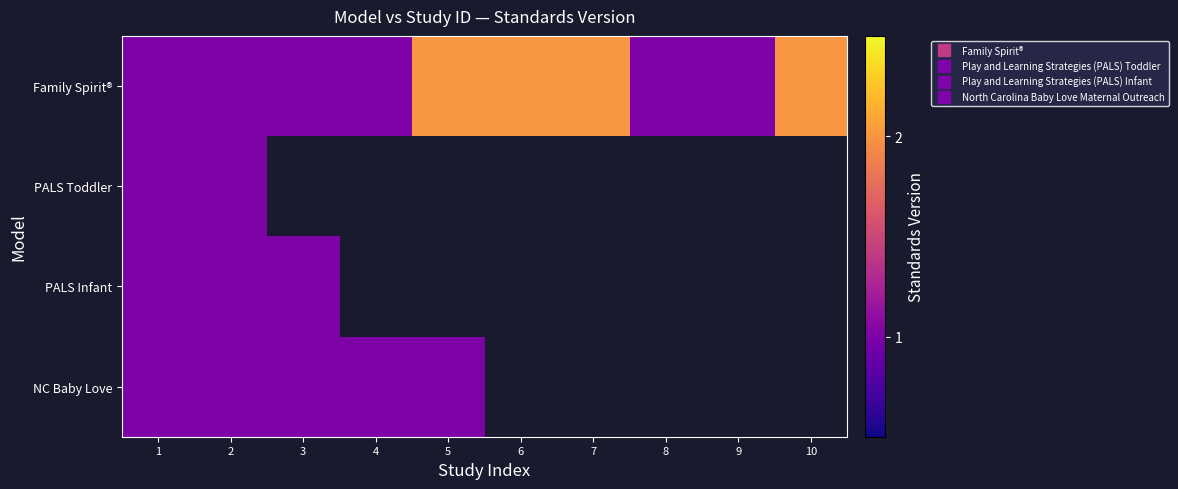

At which label is NC Baby Love closest to 1?

1